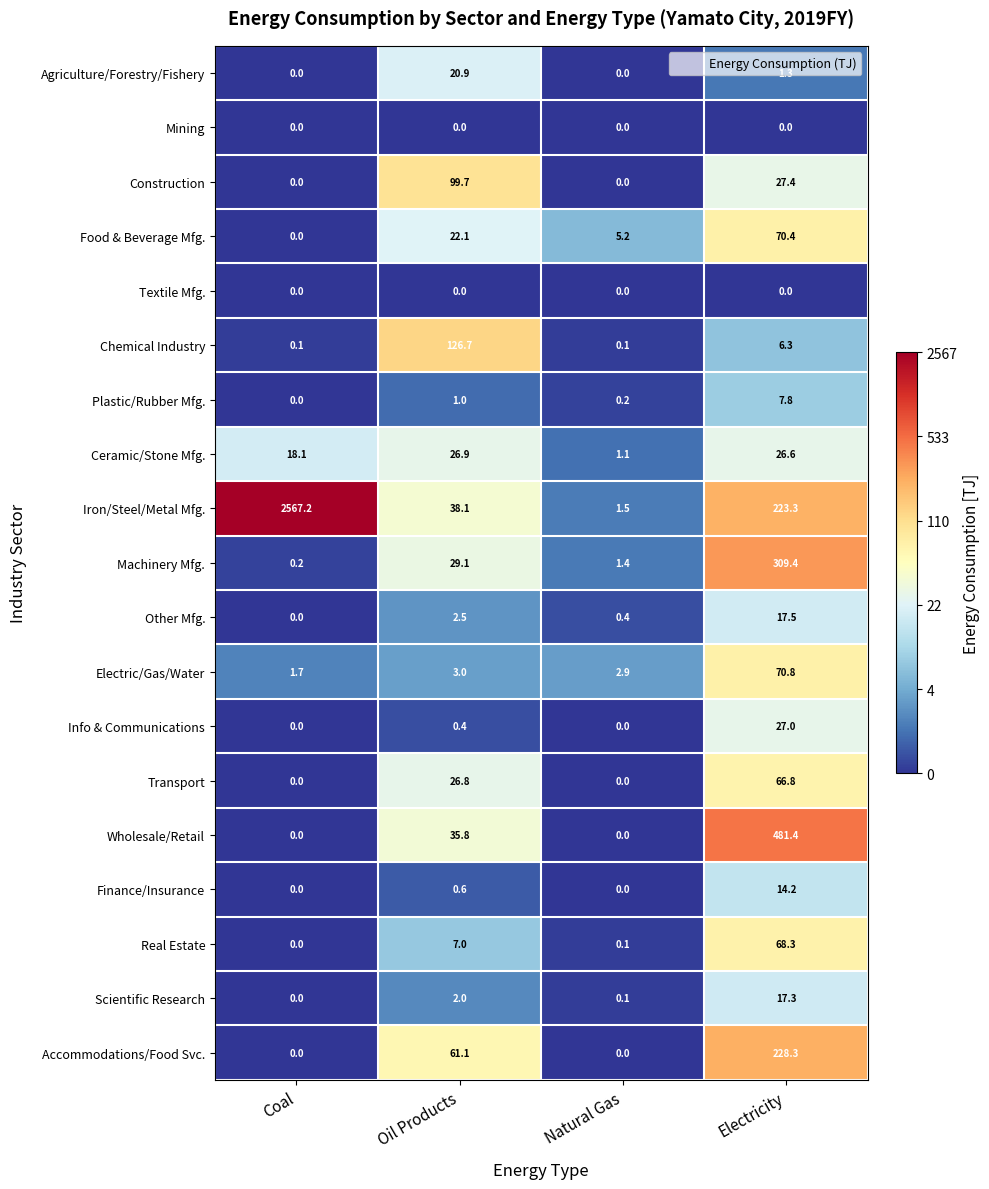

What is the maximum value for Finance/Insurance?

14.2